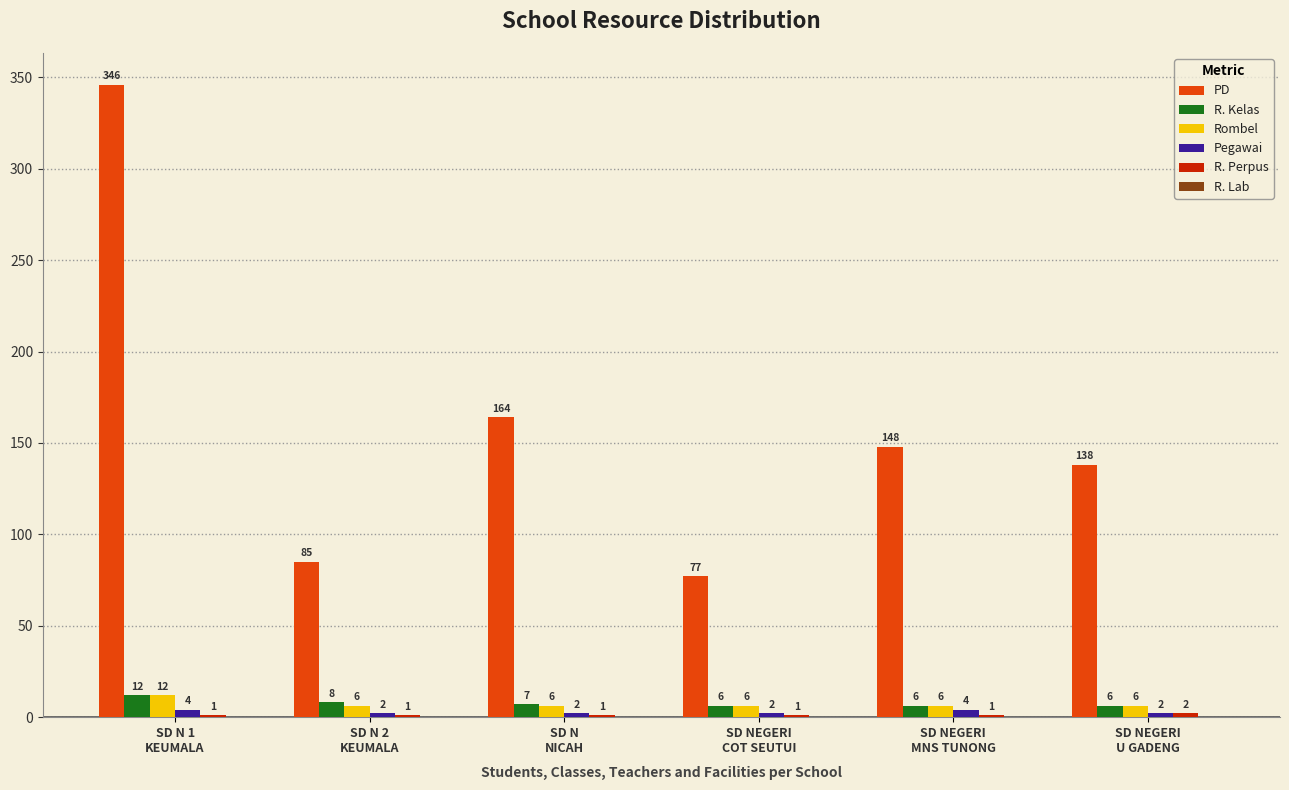

Which series has the largest total across all categories?

PD